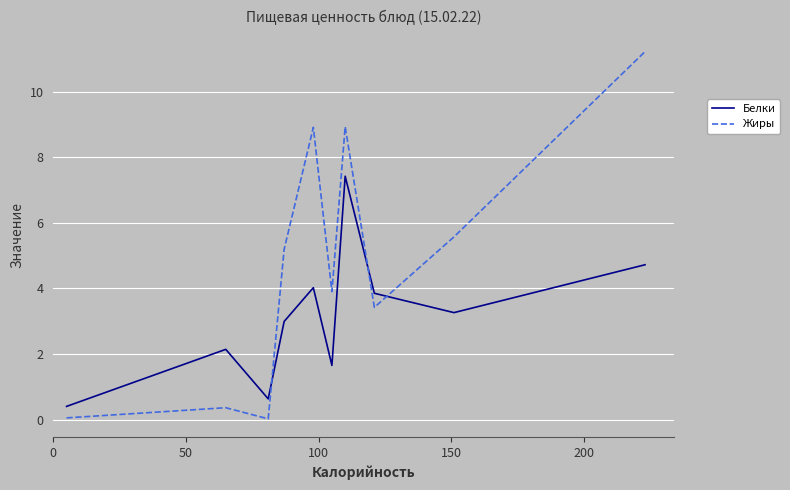

Which series has the largest range (max minus min)?

Жиры